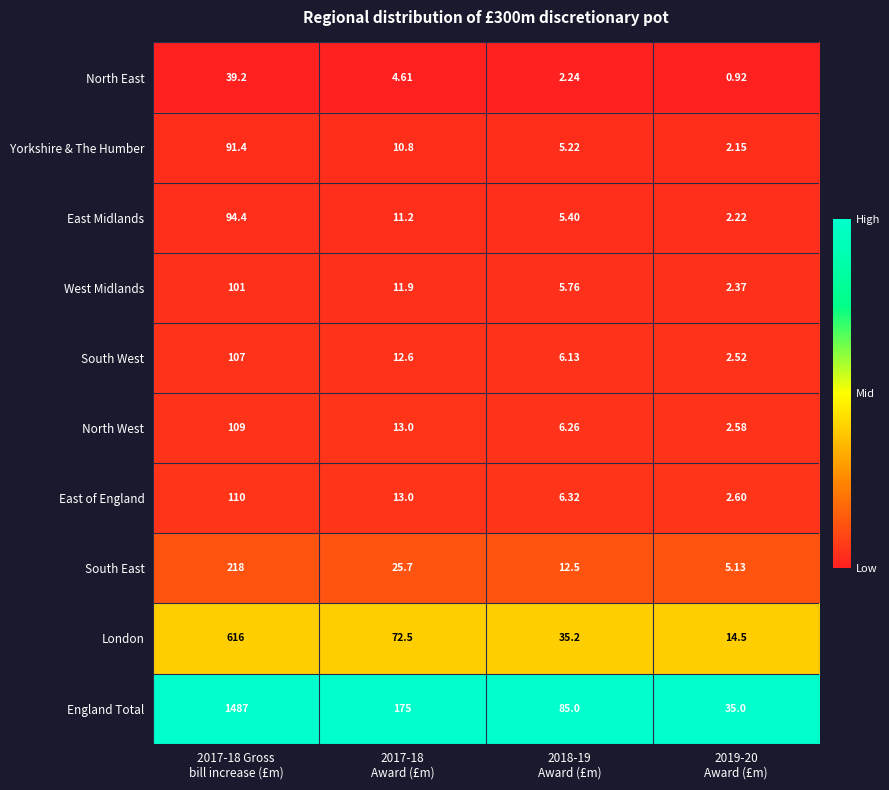

Rank the series by their maximum value, from lowest to highest.

North East, Yorkshire & The Humber, East Midlands, West Midlands, South West, North West, East of England, South East, London, England Total